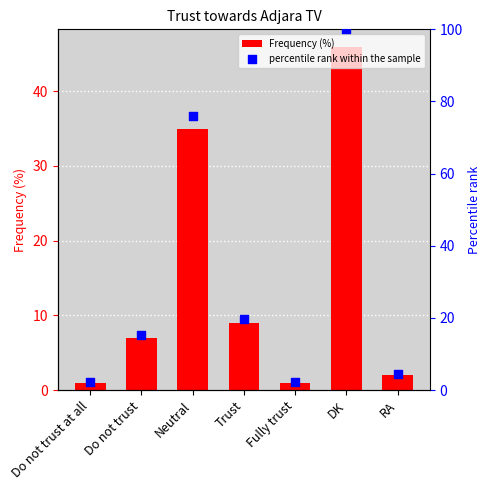

What is the total value across all series at DK?

146.0